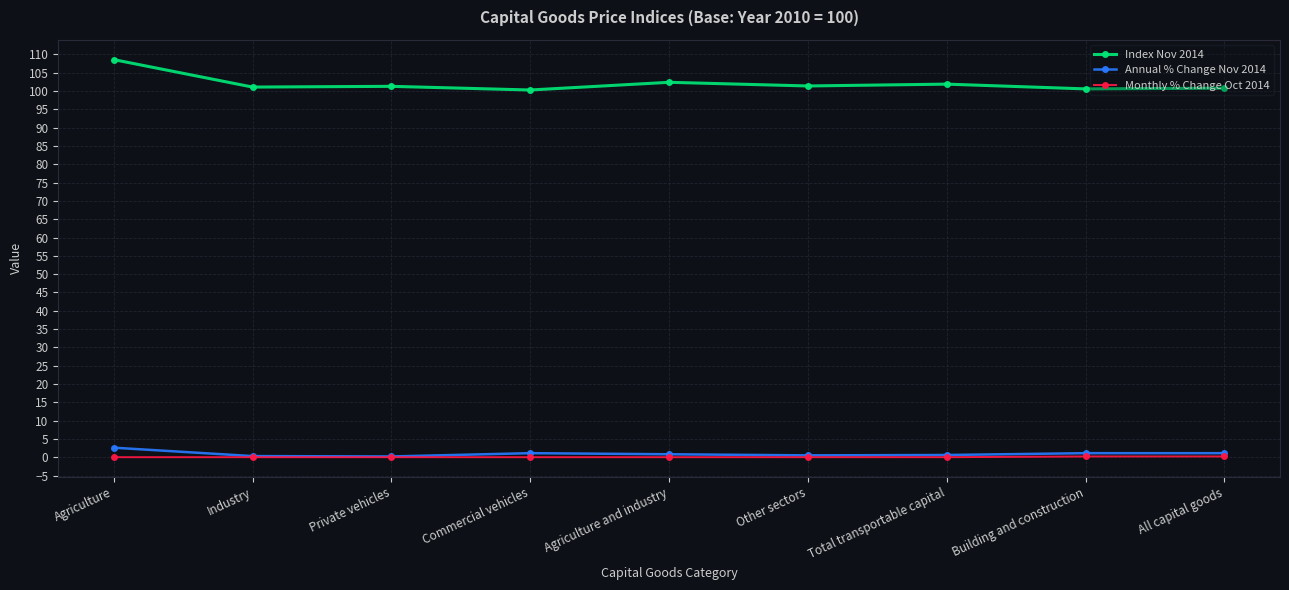

The value of Index Nov 2014 at Commercial vehicles is 100.3. True or false?

True